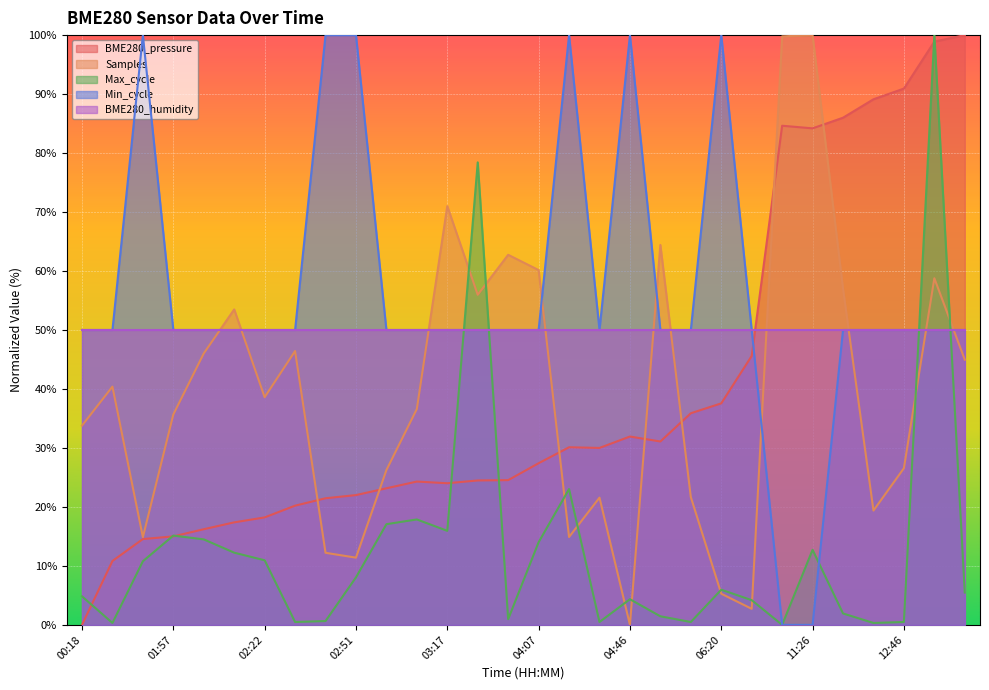

What is the total value across all series at 04:46?

186.3